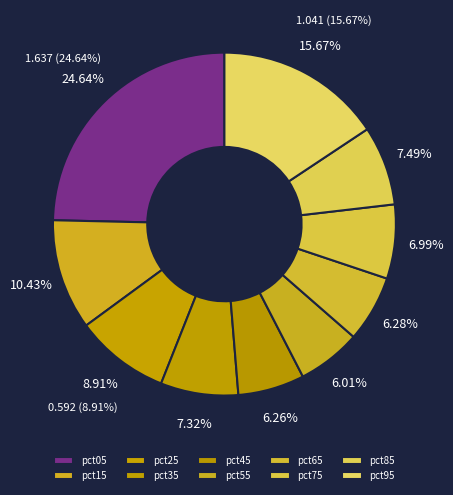

To the nearest percent, what is the average slice percentage?

10%